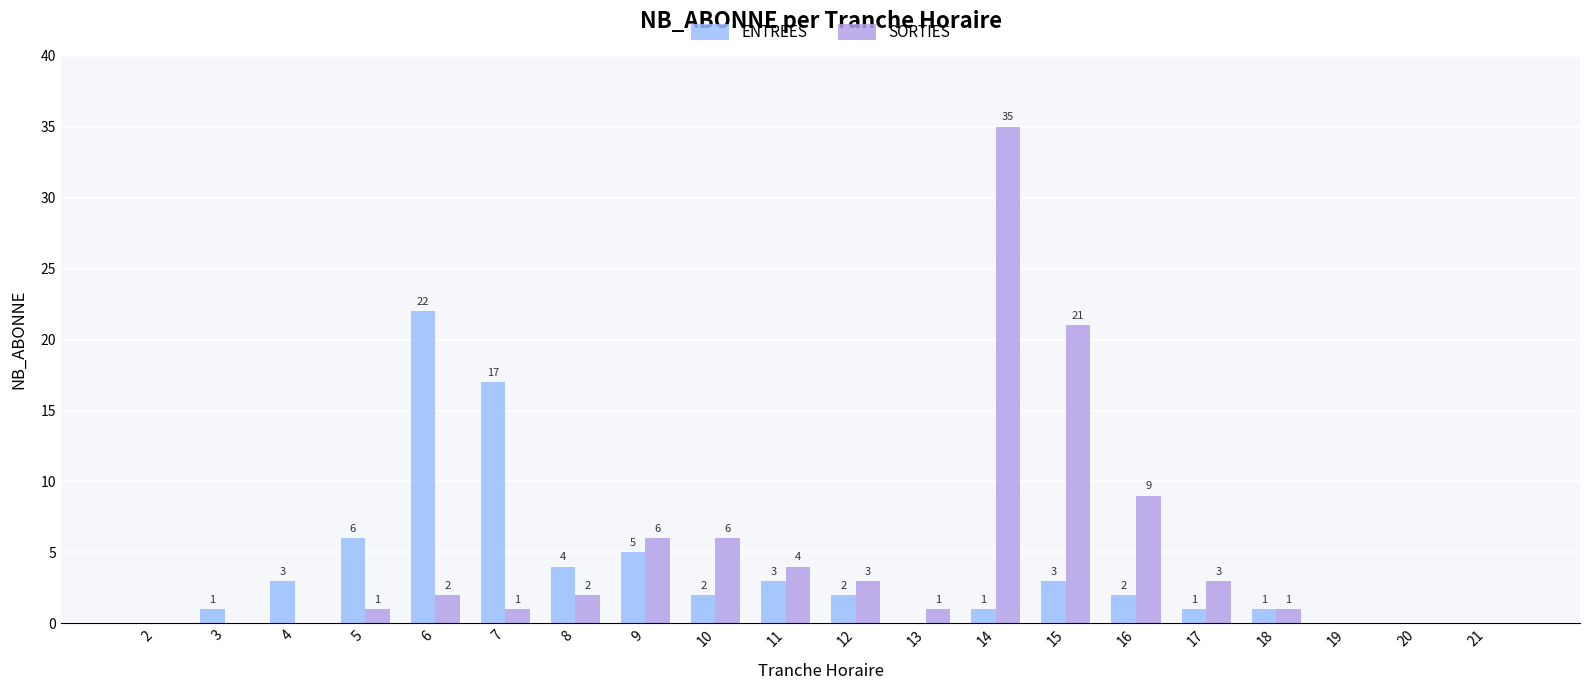

The SORTIES series shows -11 at 2. True or false?

False